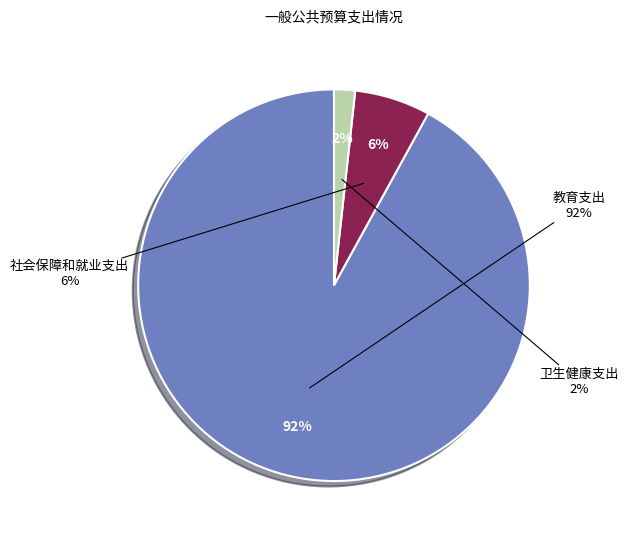

Is there any slice that represents more than half of the pie?

Yes